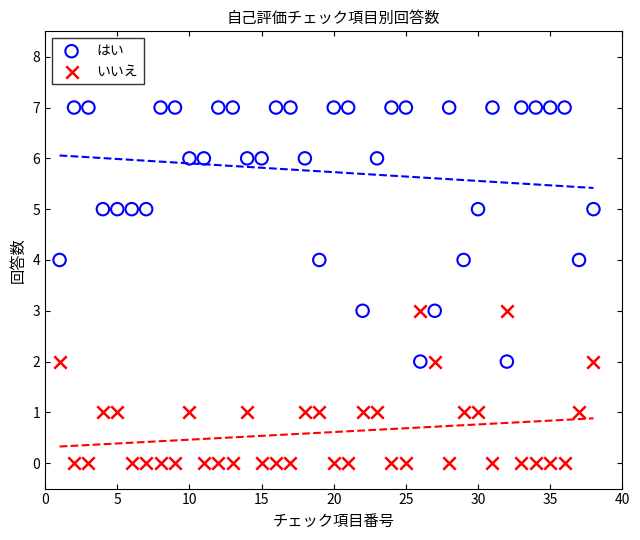

Which series reaches the minimum Y coordinate?

いいえ